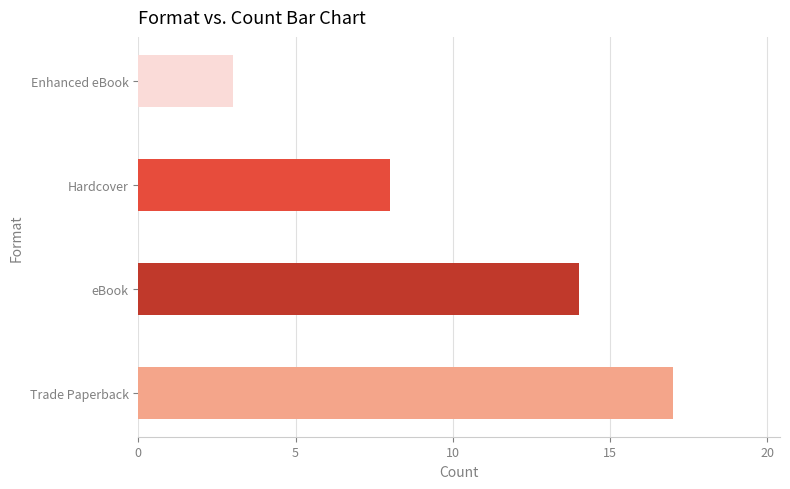

At which label is the value closest to 10?

Hardcover